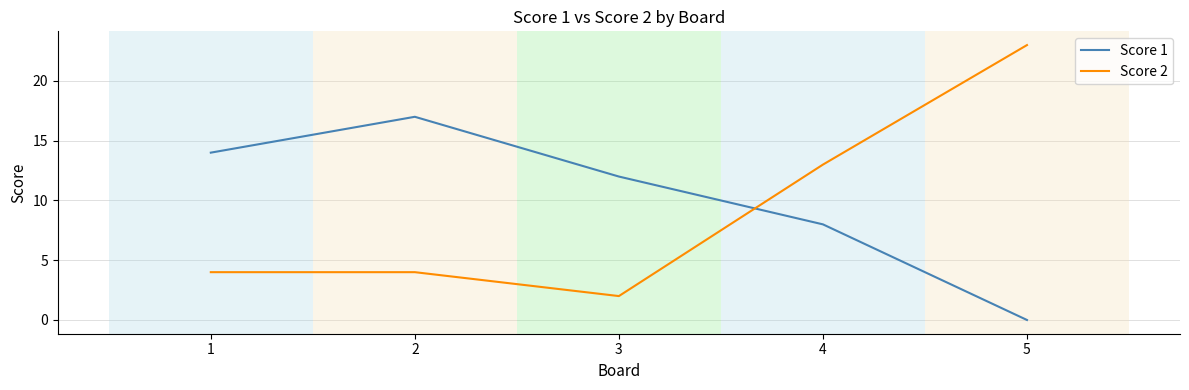

Reading left to right, list all the values displayed in this chart.

Score 1: 14	17	12	8	0
Score 2: 4	4	2	13	23